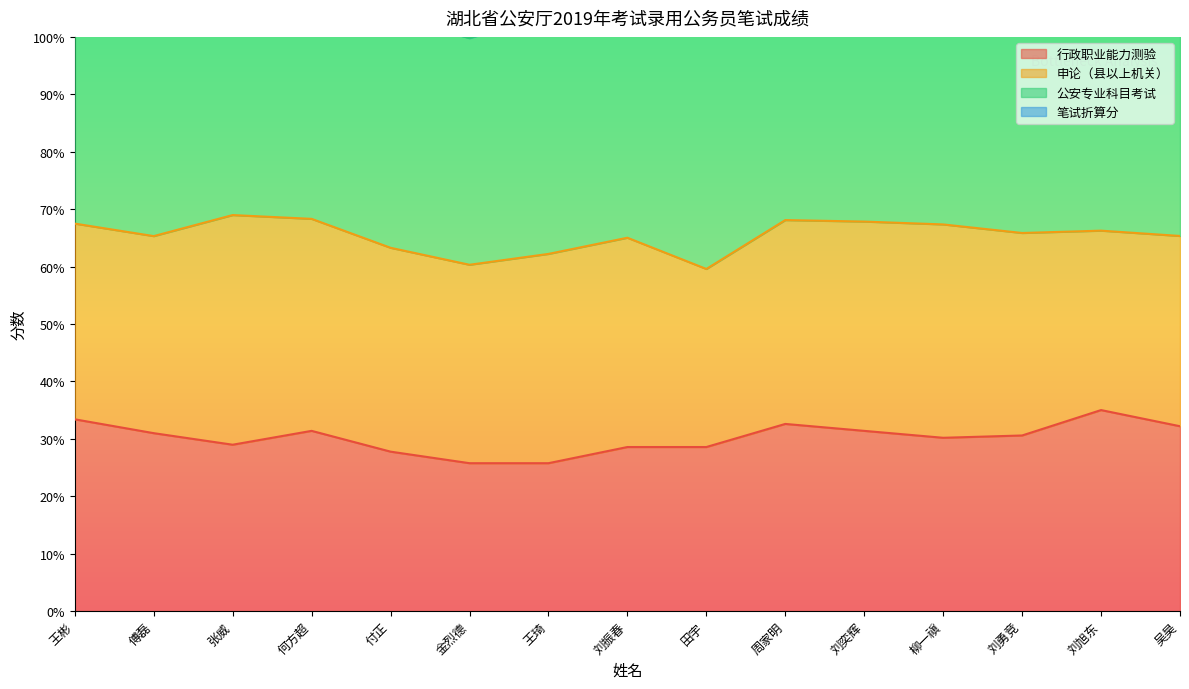

In 行政职业能力测验, how many points are lower than both neighbors (excluding endpoints)?

2